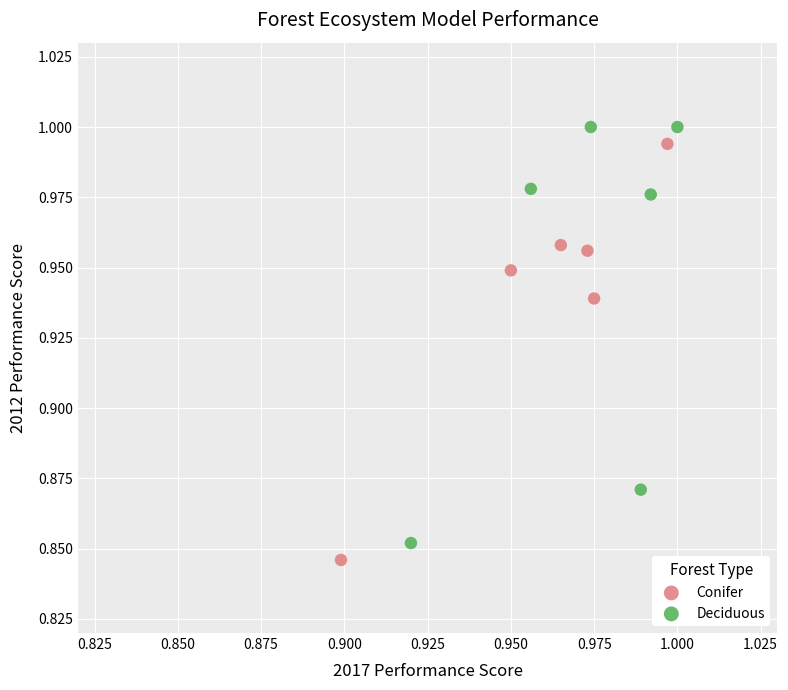

What are all the series names shown in the legend?

Conifer, Deciduous